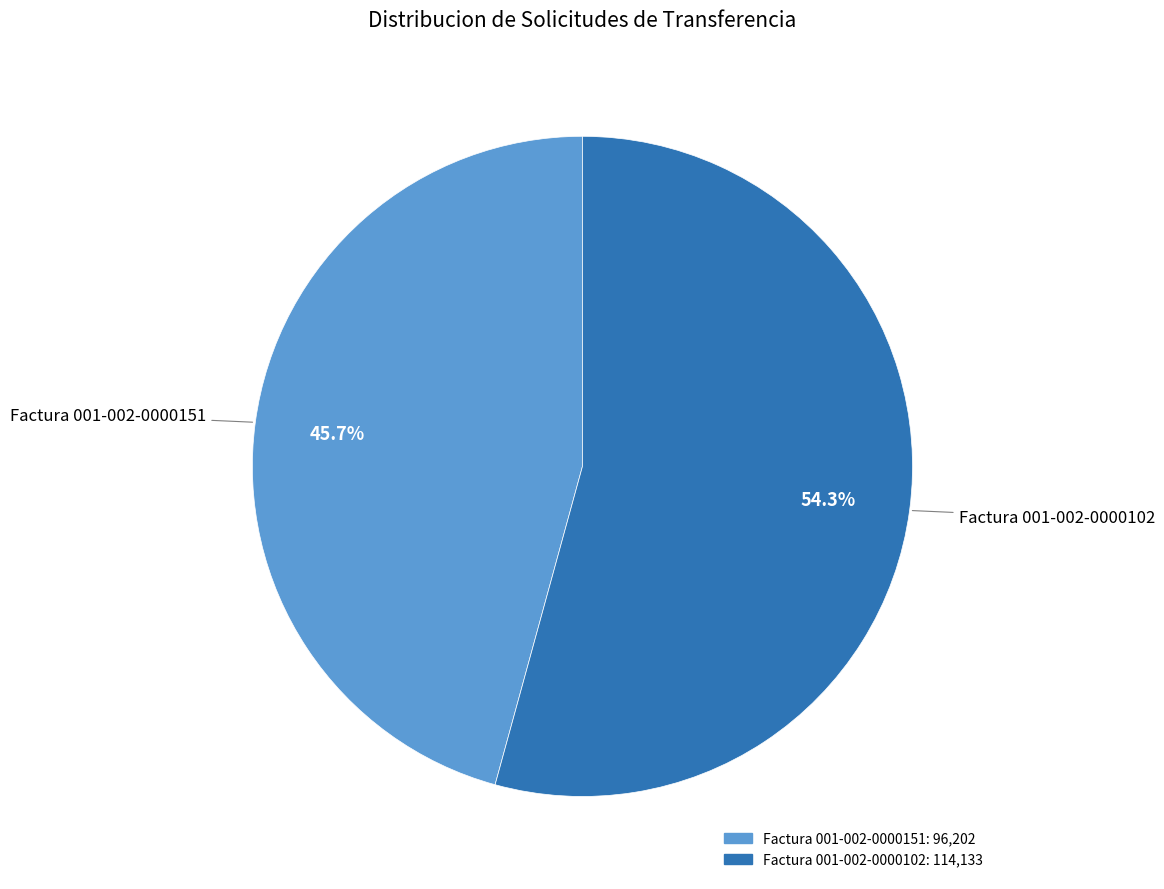

To the nearest percent, what percentage of the pie is Factura 001-002-0000151?

46%